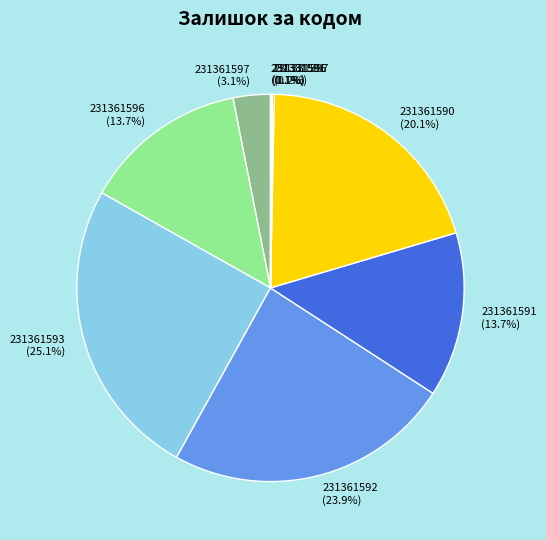

Is there any slice that represents more than half of the pie?

No